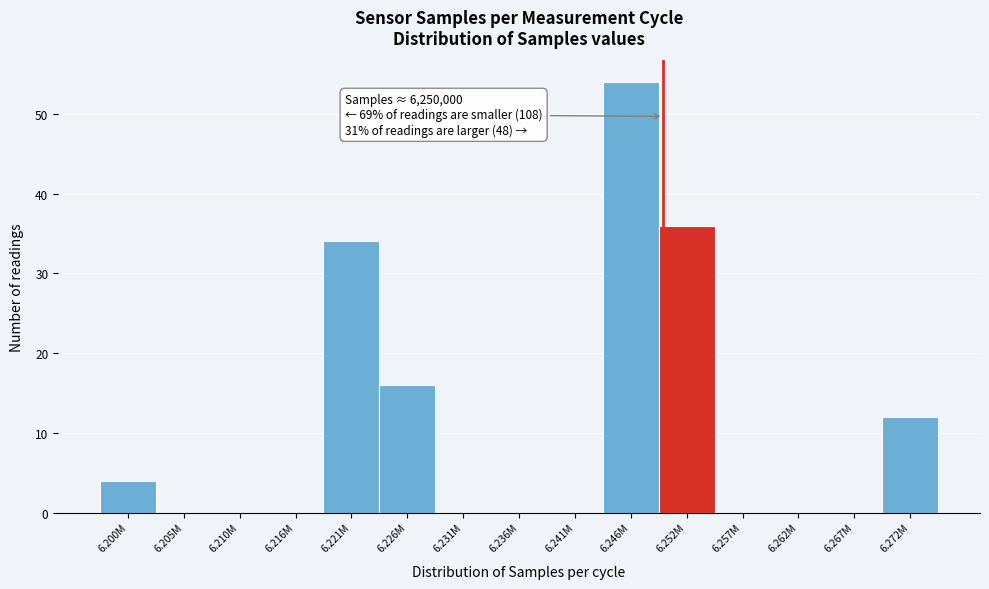

Reading left to right, transcribe all the data shown in this chart.

6.200M=4	6.205M=0	6.210M=0	6.216M=0	6.221M=34	6.226M=16	6.231M=0	6.236M=0	6.241M=0	6.246M=54	6.252M=36	6.257M=0	6.262M=0	6.267M=0	6.272M=12